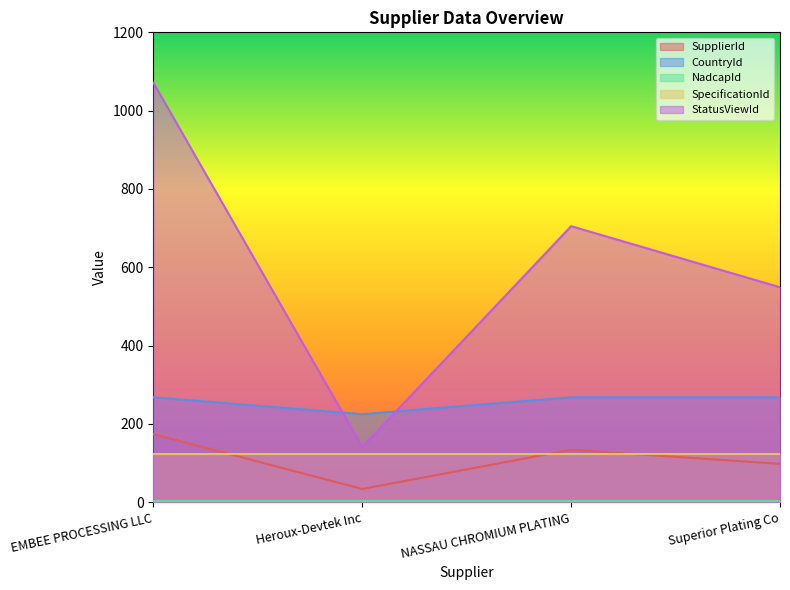

What is the value of the CountryId point at the 4th from the left?

268